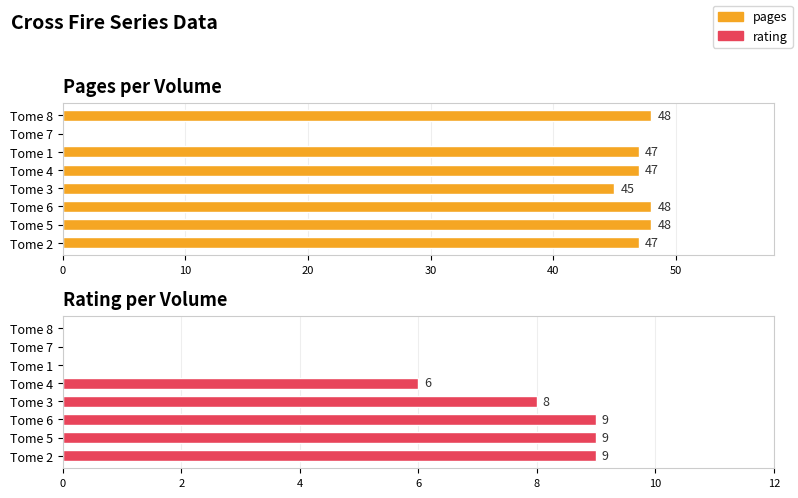

What is the average value of the rating series?

5